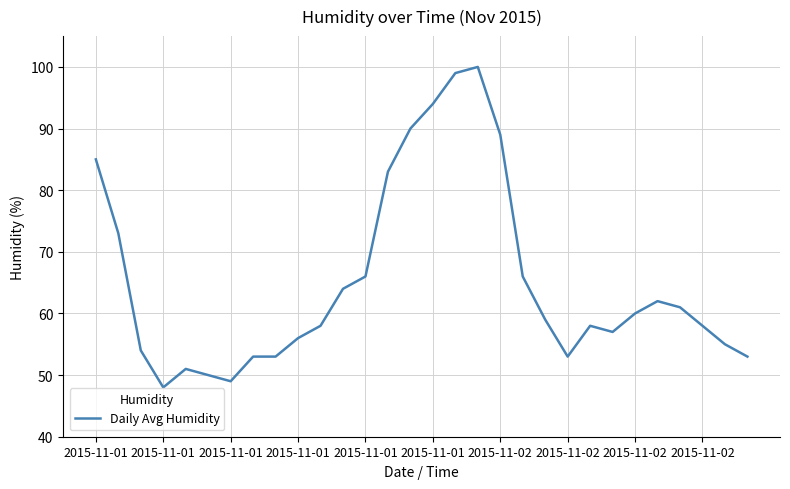

What is the difference between the maximum and minimum values?

52